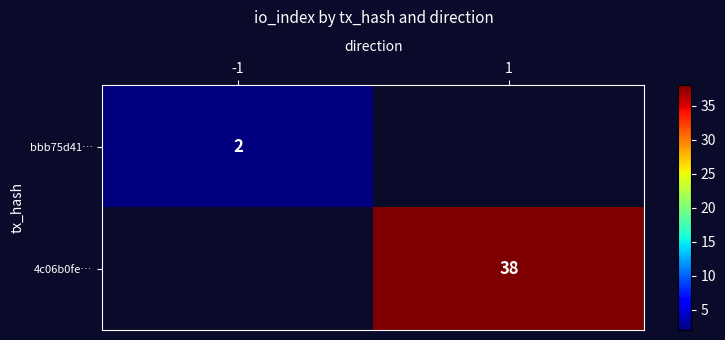

What is the maximum value shown in the chart?

38.0